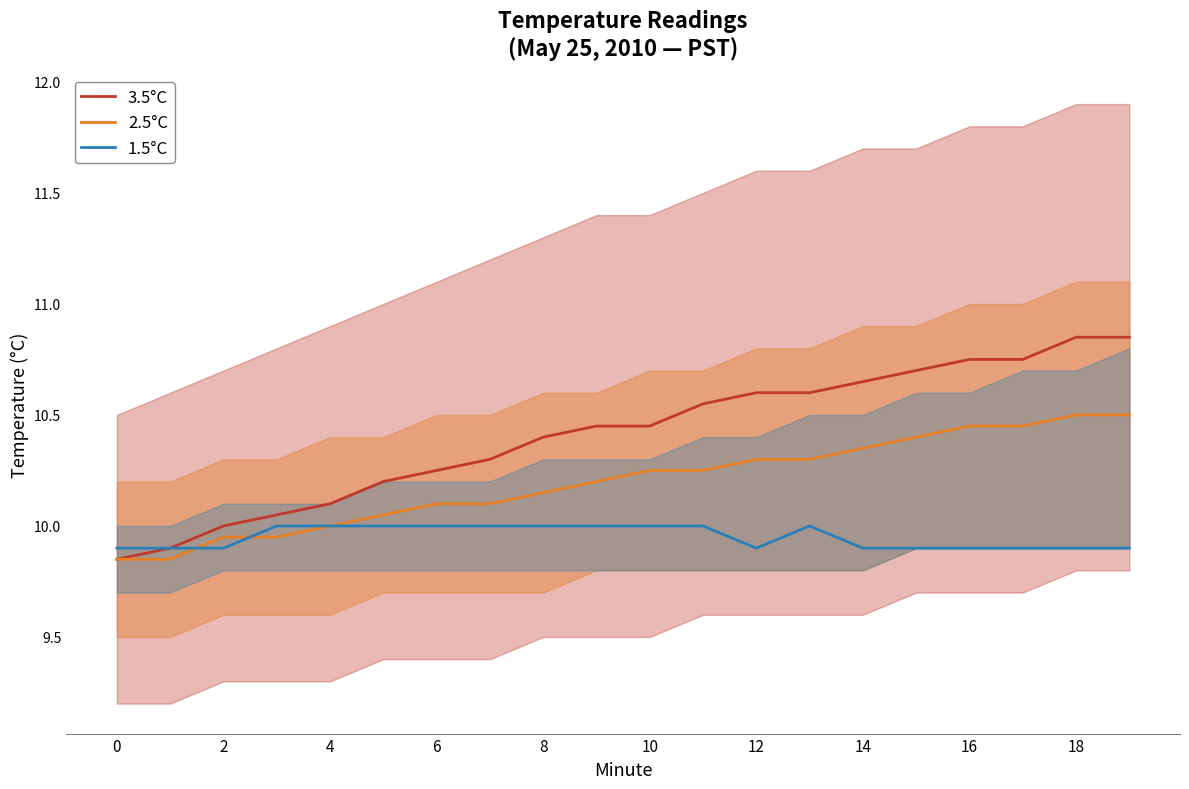

Reading right to left, transcribe all the data shown in this chart.

3.5°C: 10.9	10.9	10.8	10.8	10.7	10.6	10.6	10.6	10.6	10.4	10.4	10.4	10.3	10.2	10.2	10.1	10.1	10.0	9.9	9.8
2.5°C: 10.5	10.5	10.4	10.4	10.4	10.4	10.3	10.3	10.2	10.2	10.2	10.1	10.1	10.1	10.1	10.0	9.9	9.9	9.8	9.8
1.5°C: 9.9	9.9	9.9	9.9	9.9	9.9	10.0	9.9	10.0	10.0	10.0	10.0	10.0	10.0	10.0	10.0	10.0	9.9	9.9	9.9